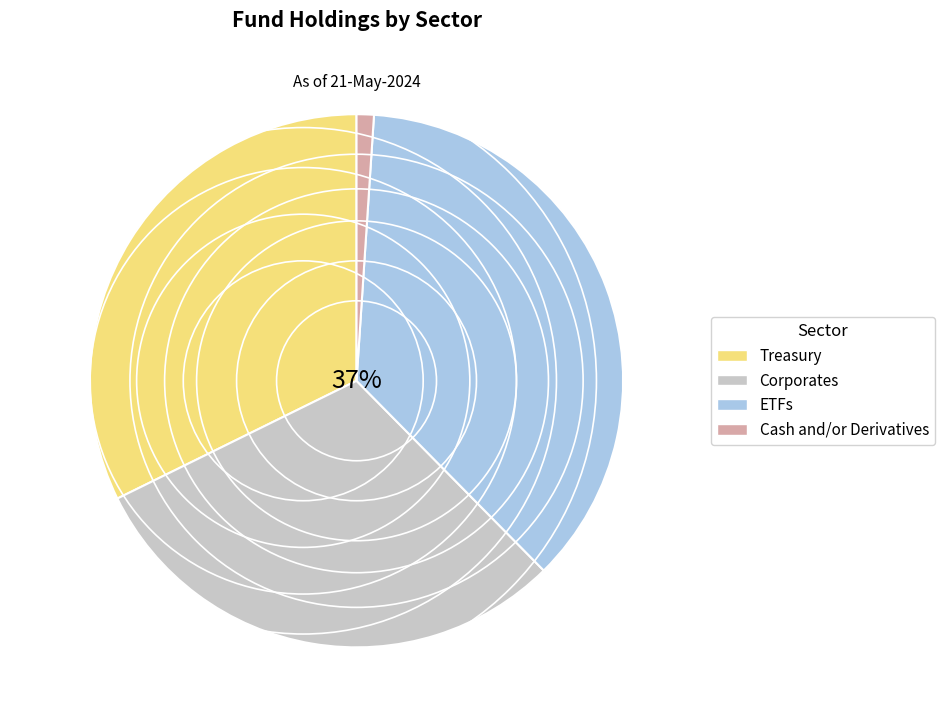

Does any single category account for the majority?

No